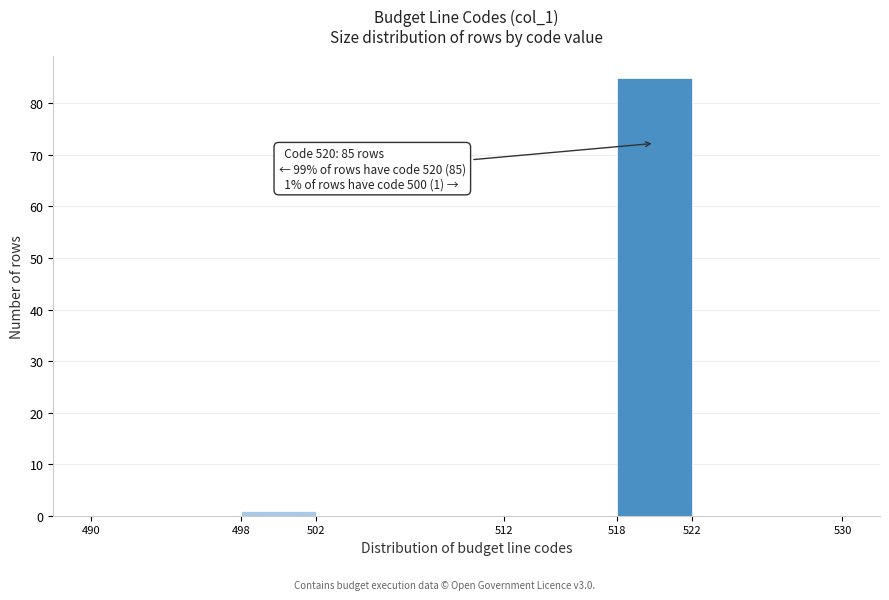

Over which range of the x-axis is the bar tallest?

518 to 522